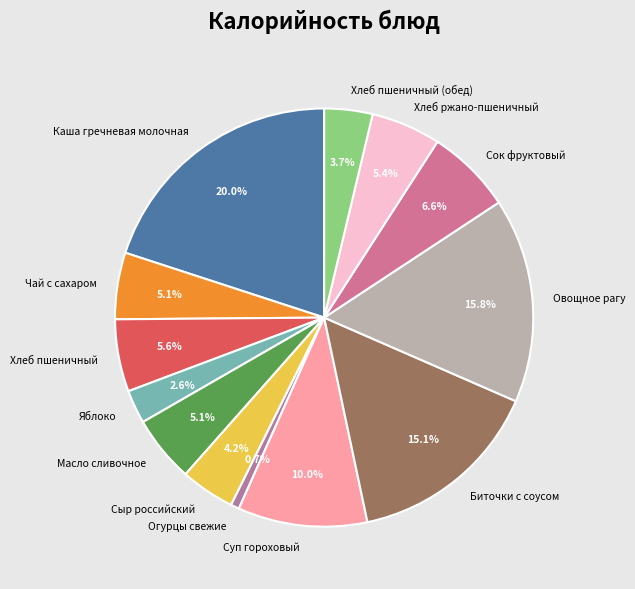

Is there a majority slice in this chart?

No